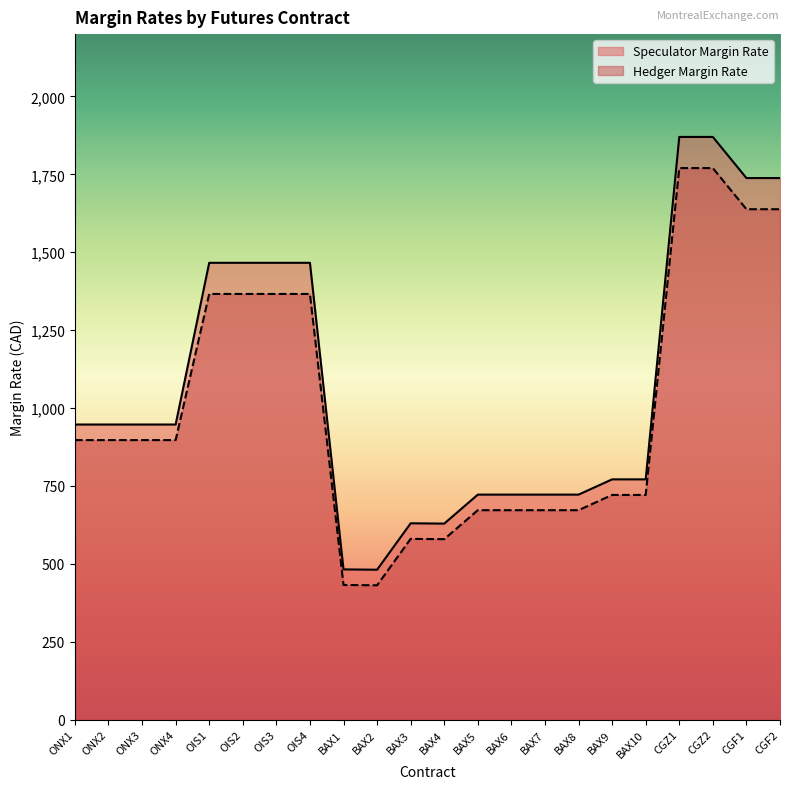

How many lines are shown in the chart?

2